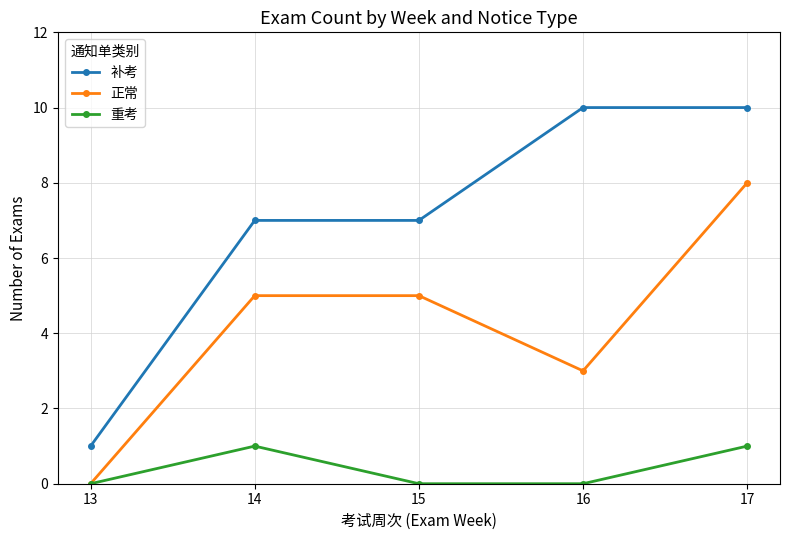

Does the chart have visible grid lines?

Yes